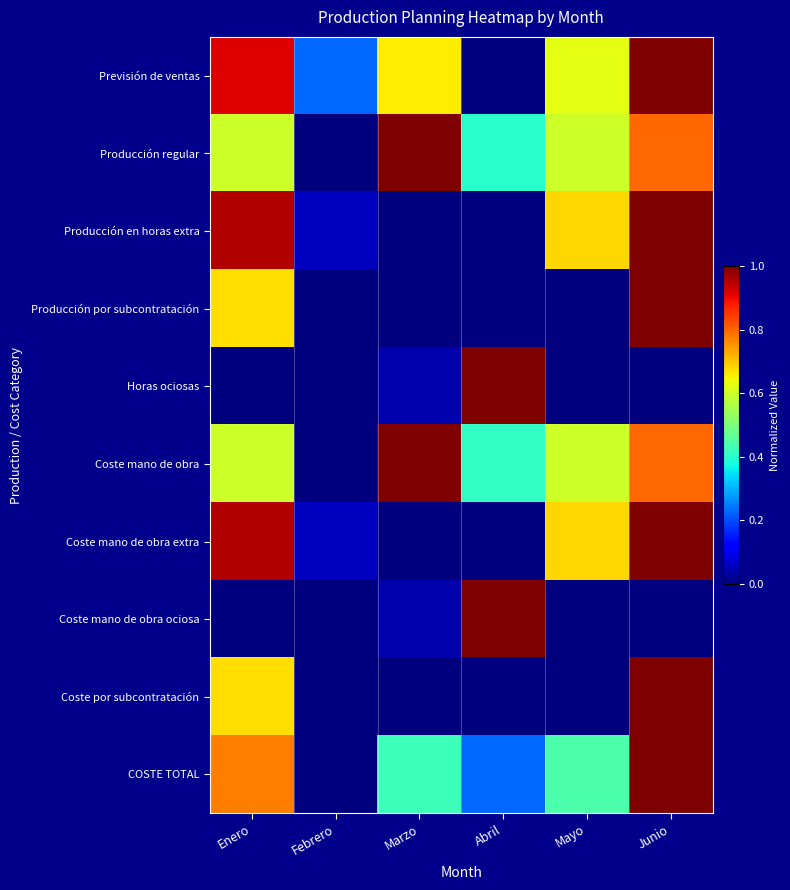

At which category is the sum across all series the highest?

Junio